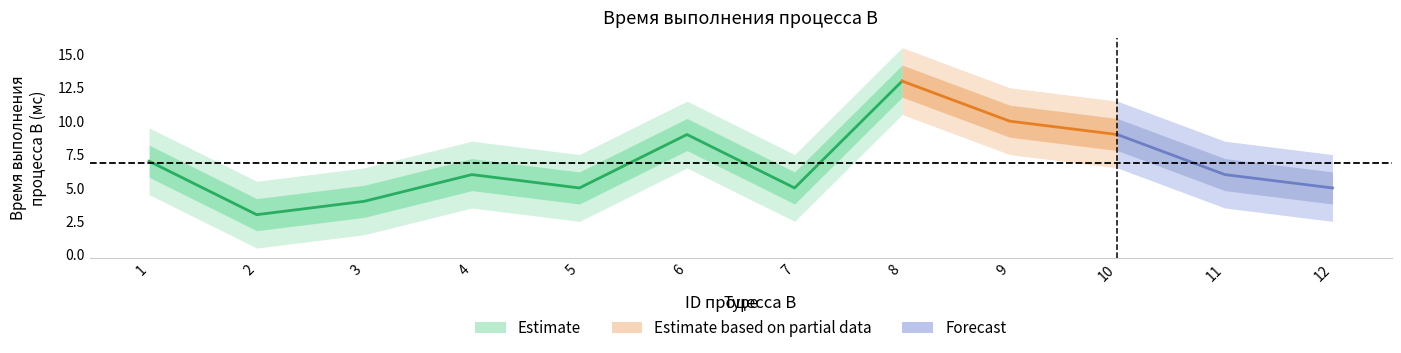

Which category has the highest value across all series?

8